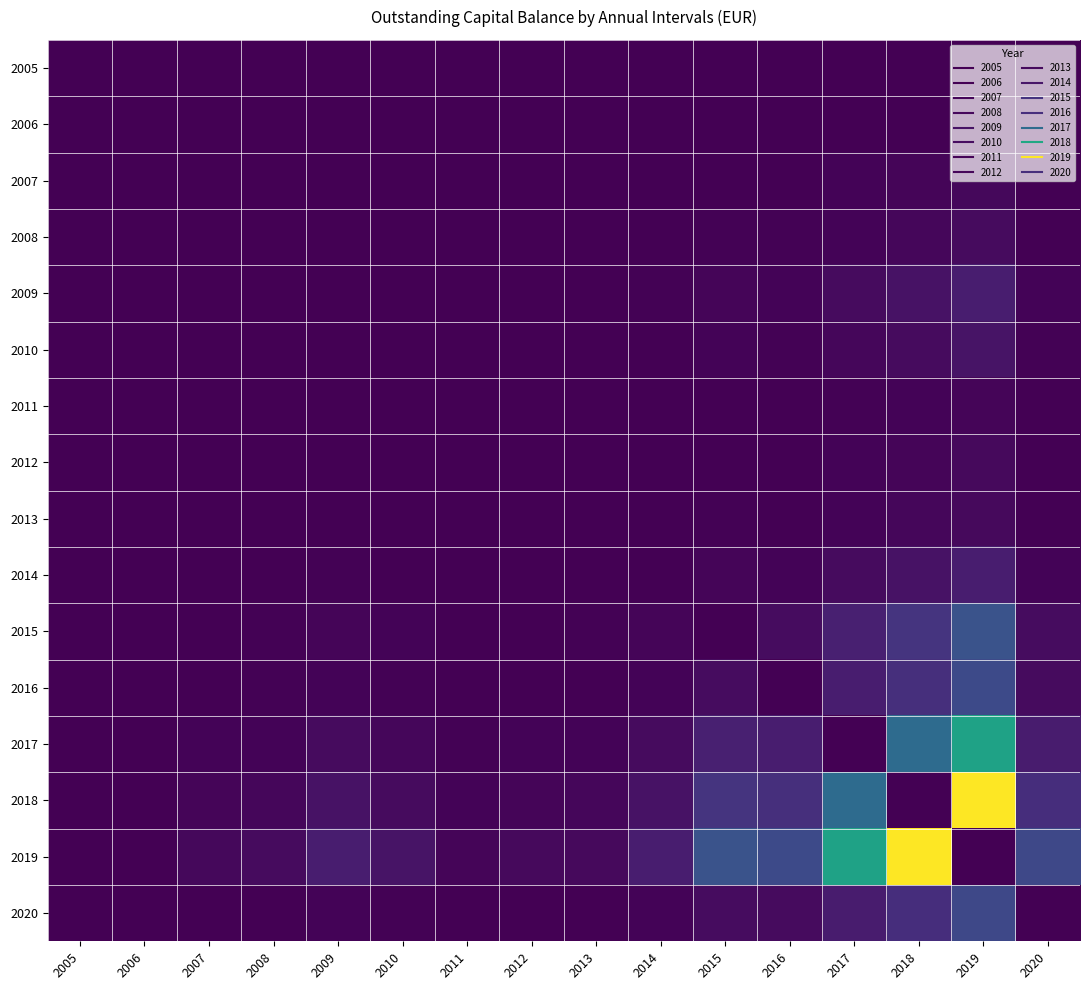

Which series changed the most between 2011 and 2014?

2019